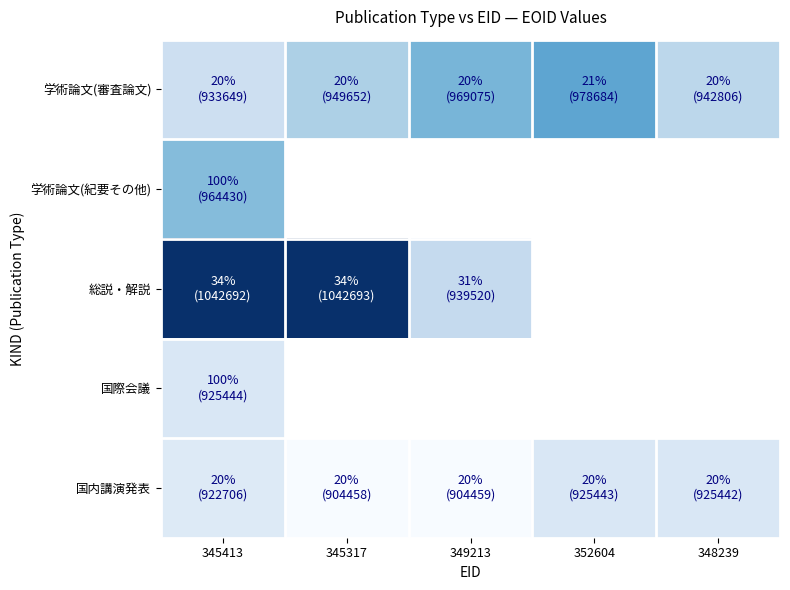

How many data points in 学術論文(審査論文) are less than 949652?

2